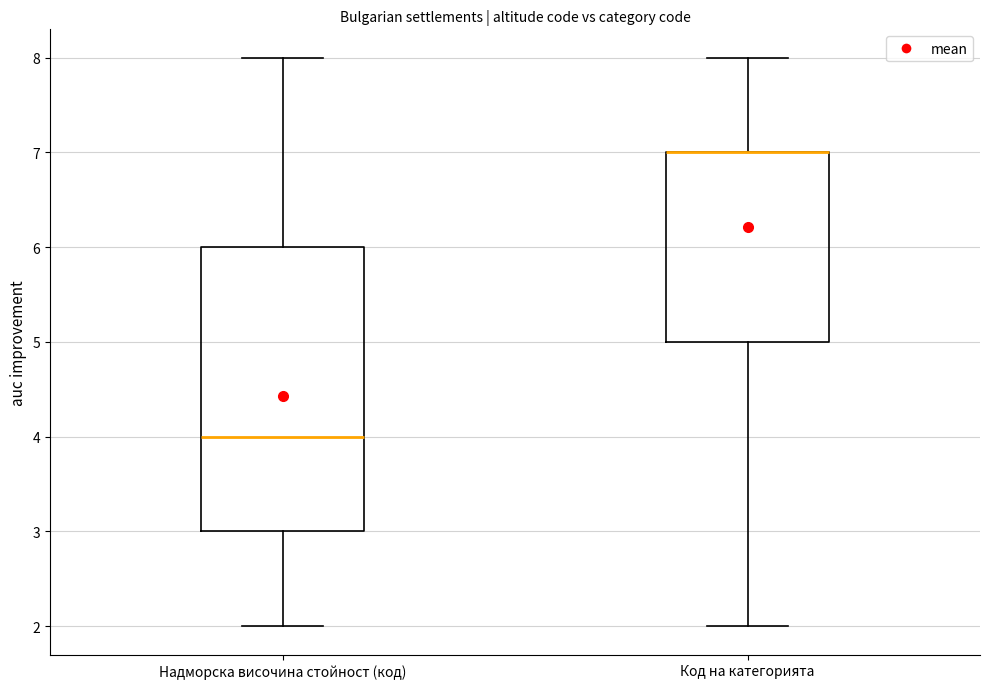

Reading left to right, read every box against the y-axis: the position of its median line, the range the box covers, and the ends of its whiskers. The values are not printed on the chart, so give them approximately, as read against the axis.

Надморска височина стойност (код): median 4, box 3 to 6, whiskers 2 to 8
Код на категорията: median 7 (drawn on the box's upper edge), box 5 to 7, whiskers 2 to 8